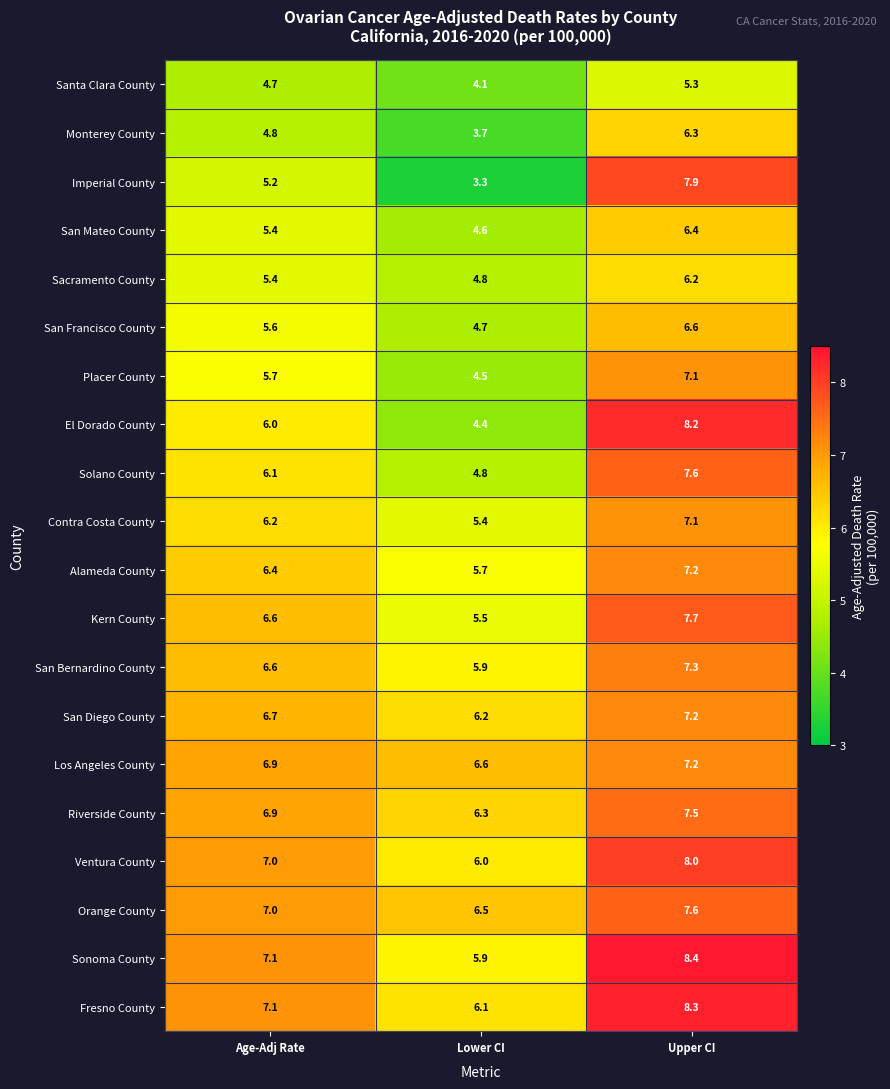

How many distinct data groups are displayed?

20